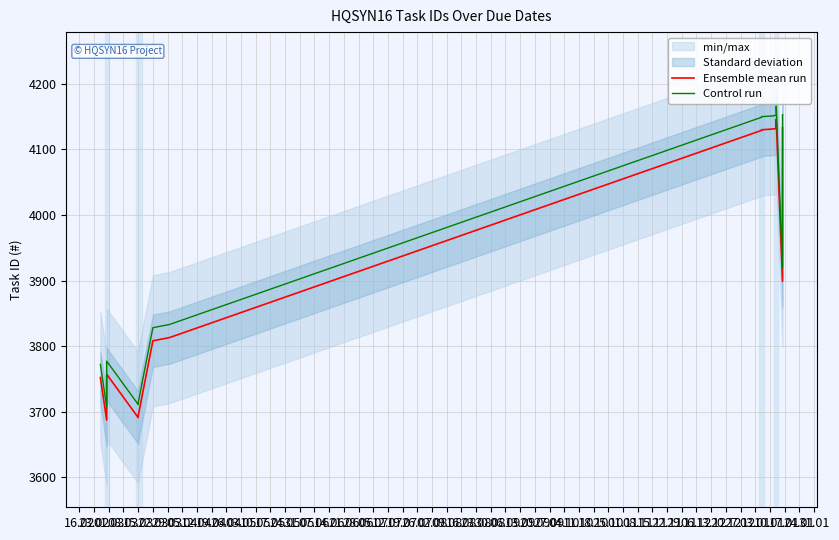

What position from the left is 10.05?

13